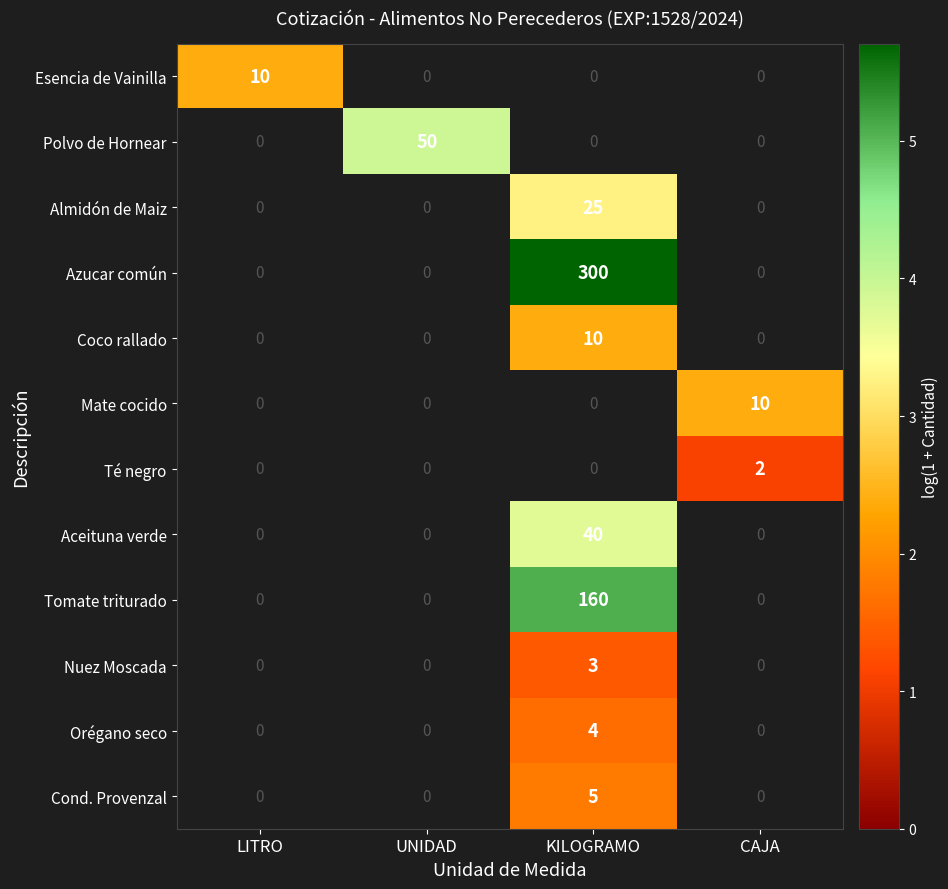

True or false: Té negro has a value of 2 at CAJA.

True